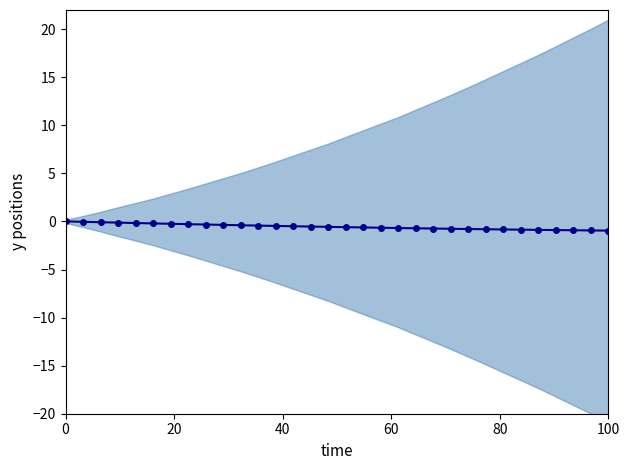

What is the difference between the maximum and minimum values?

1.0